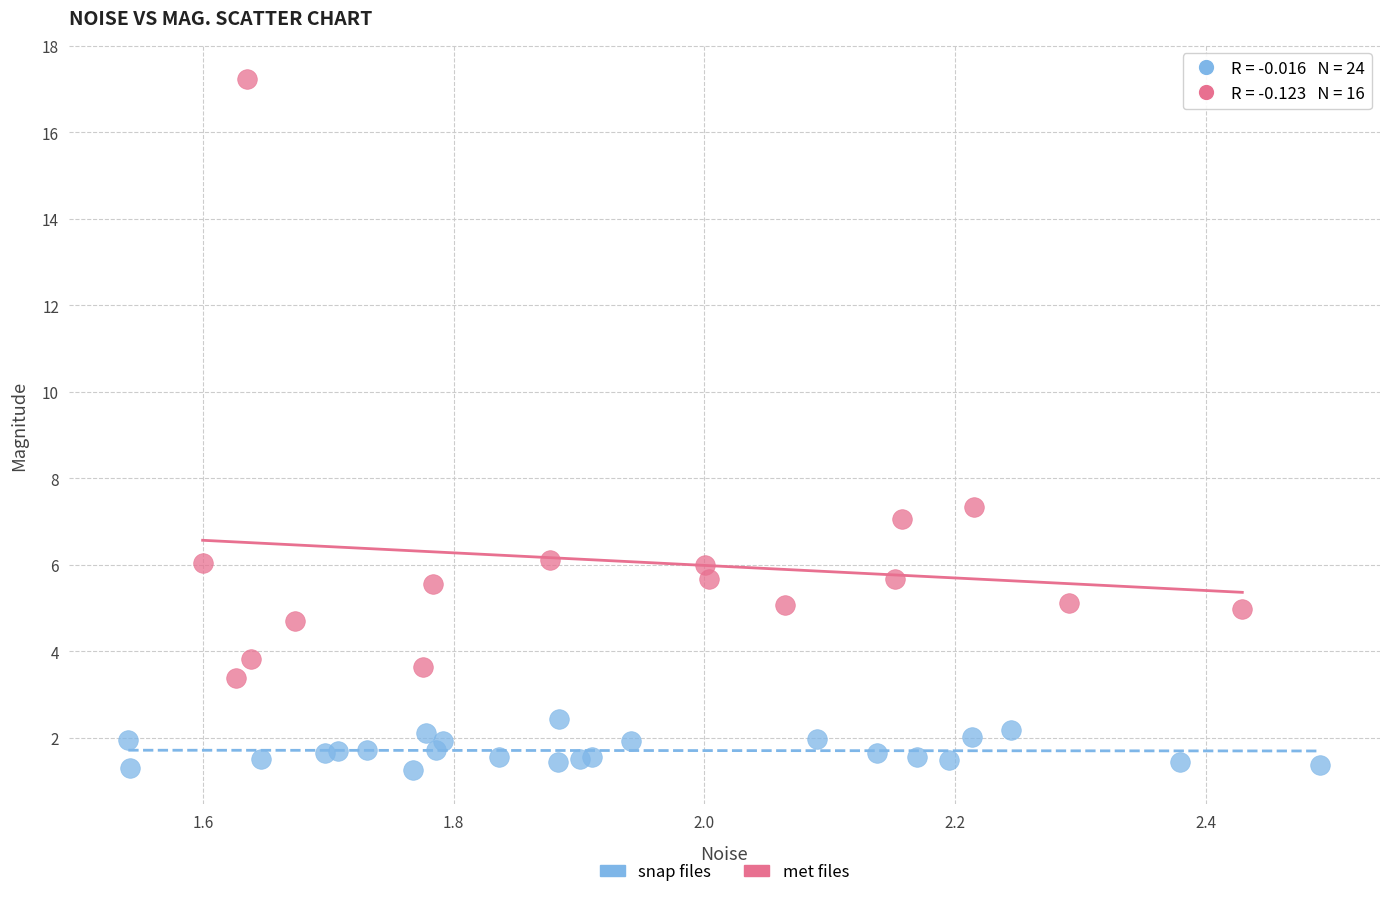

Which series contains the lowest Y value?

snap files